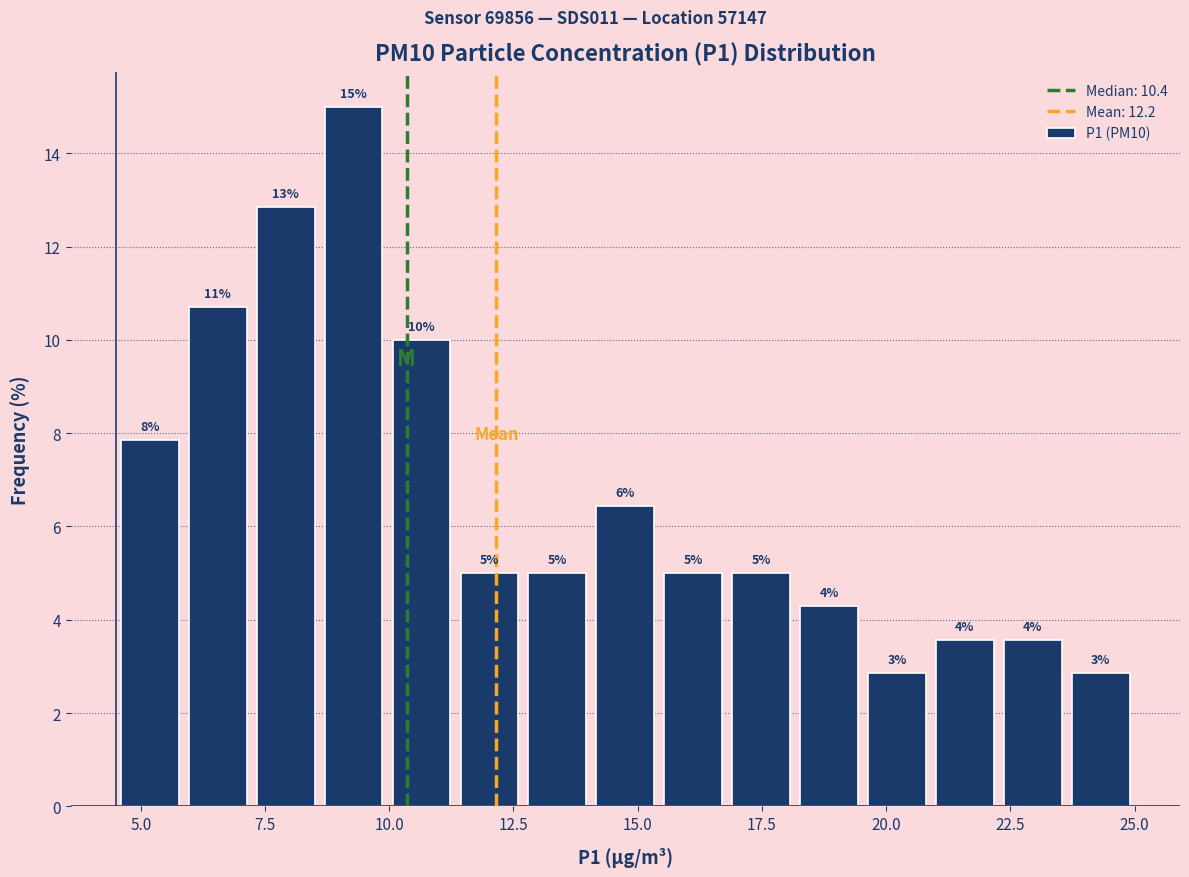

Read against the x-axis, roughly where is the centre of the tallest bar?

9.5